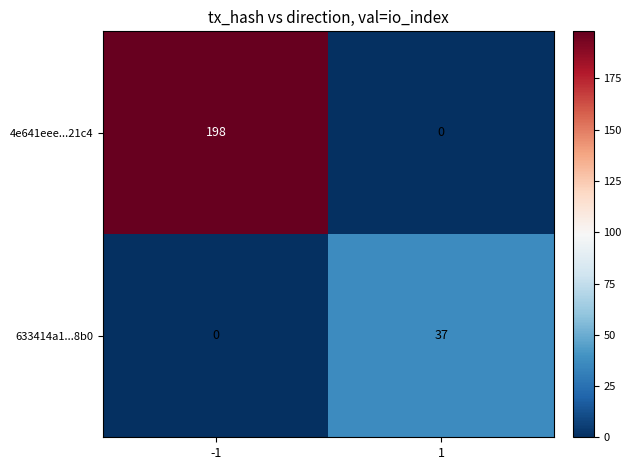

Is it true that 633414a1...8b0 equals 62 at 1?

False